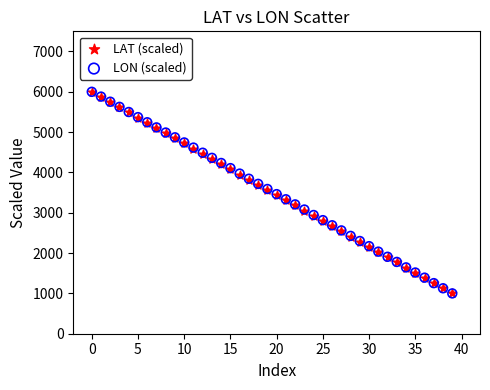

What are all the series names shown in the legend?

LAT (scaled), LON (scaled)